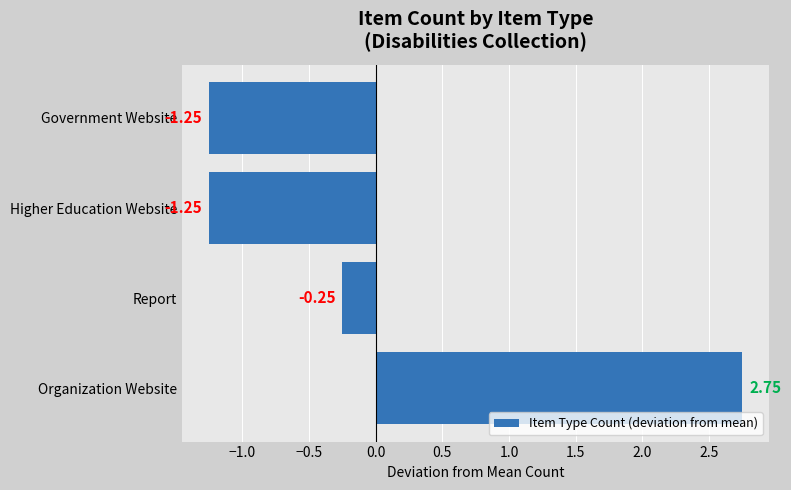

Where is the data nearest to the value 0?

Report